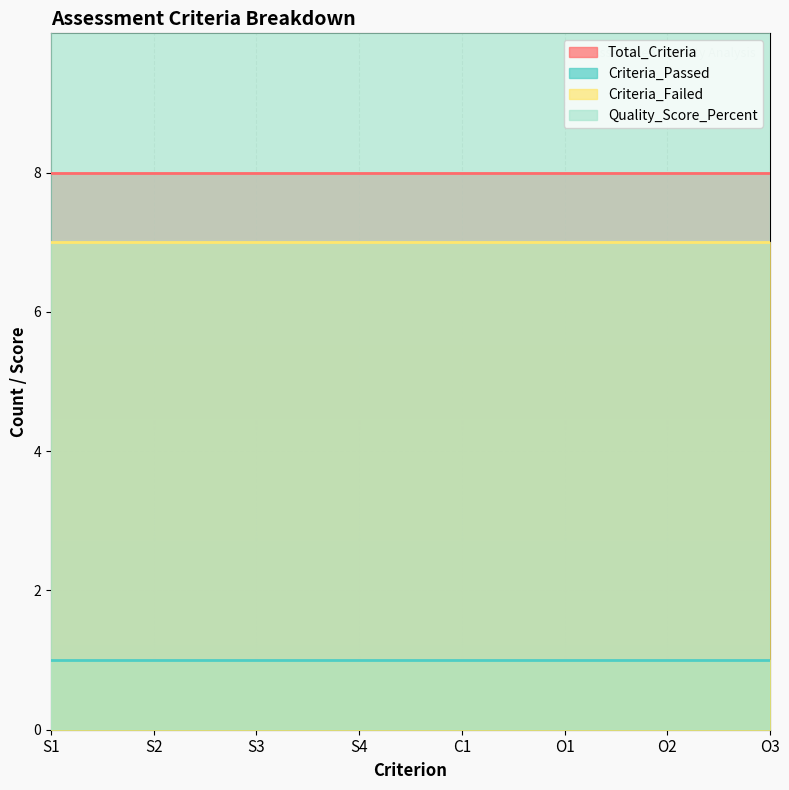

True or false: Criteria_Failed and Quality_Score_Percent intersect in this chart.

False